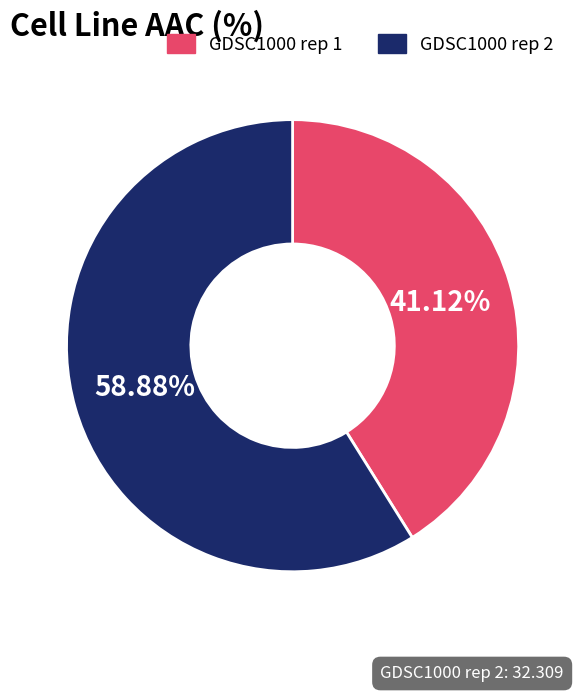

Rank the categories by value from lowest to highest.

GDSC1000 rep 1, GDSC1000 rep 2